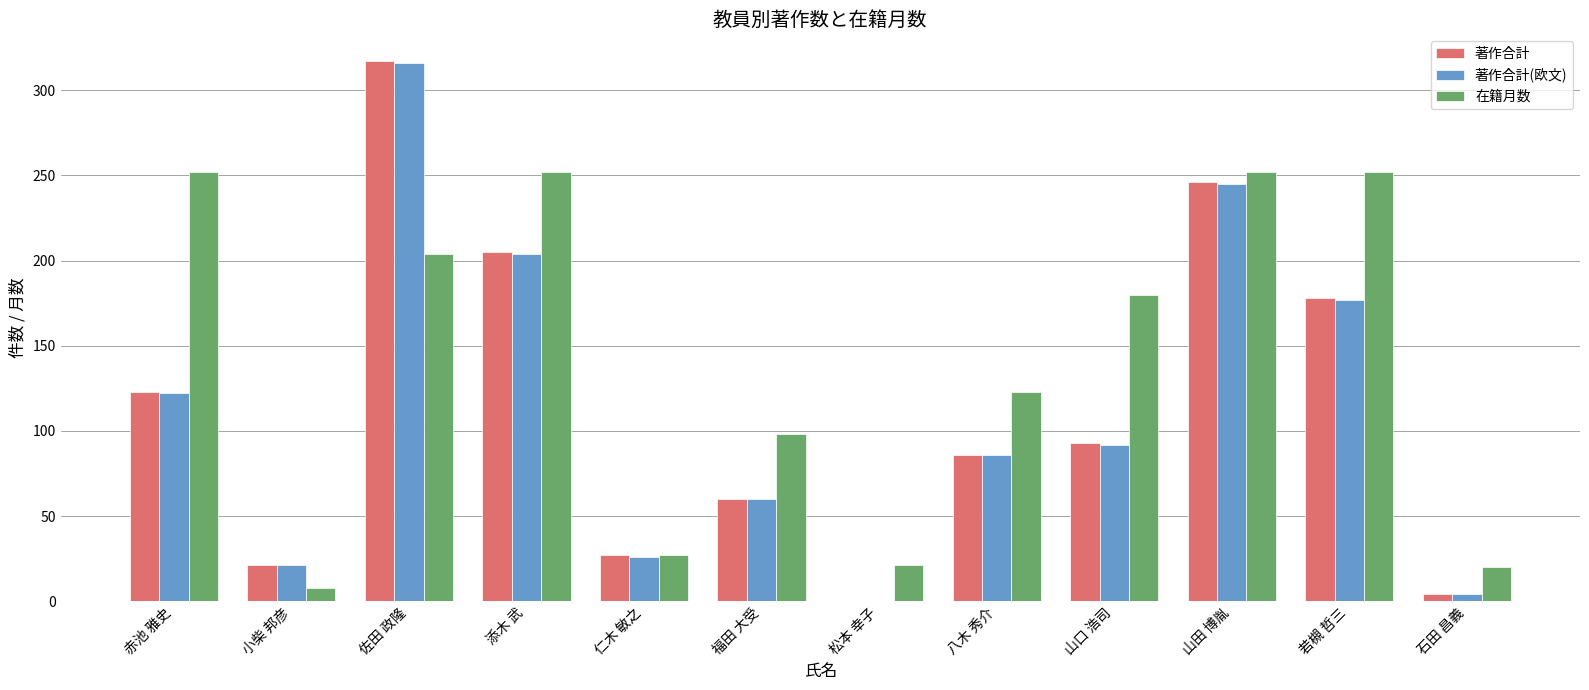

Where is 著作合計(欧文) nearest to the value 158?

若槻 哲三